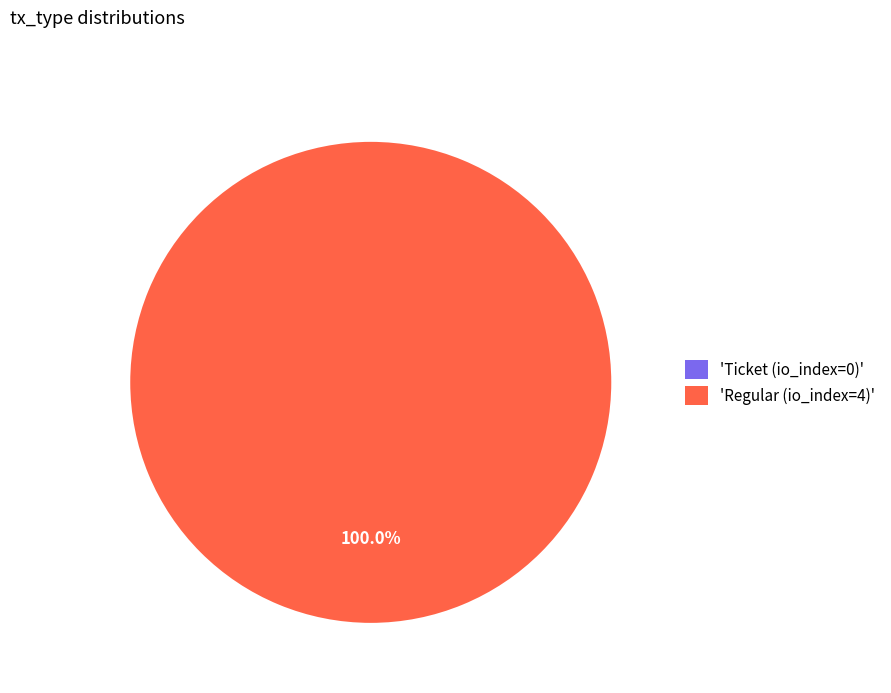

Rank the categories by value from highest to lowest.

Regular (io_index=4), Ticket (io_index=0)